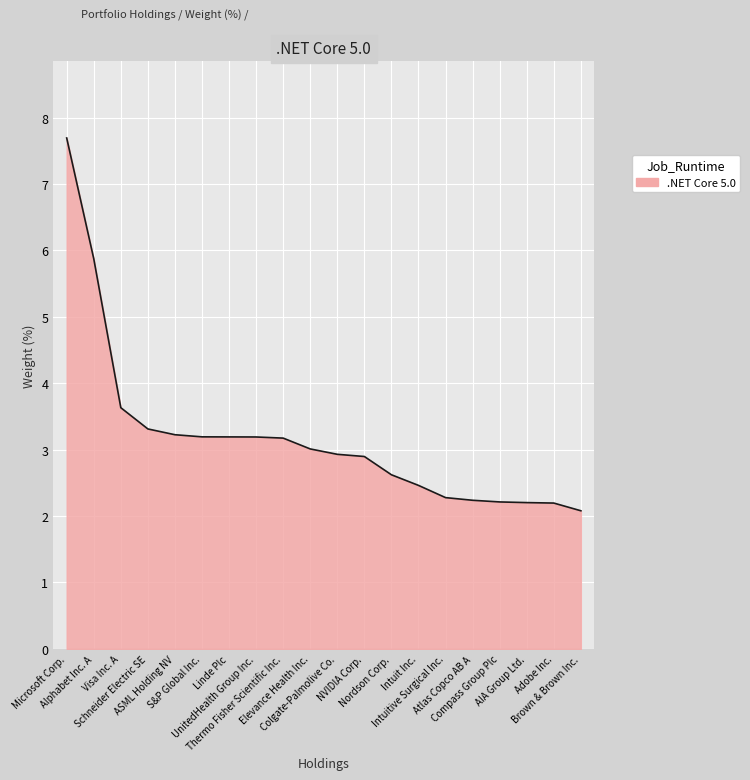

Reading left to right, transcribe all the data shown in this chart.

7.7	5.9	3.6	3.3	3.2	3.2	3.2	3.2	3.2	3.0	2.9	2.9	2.6	2.5	2.3	2.2	2.2	2.2	2.2	2.1